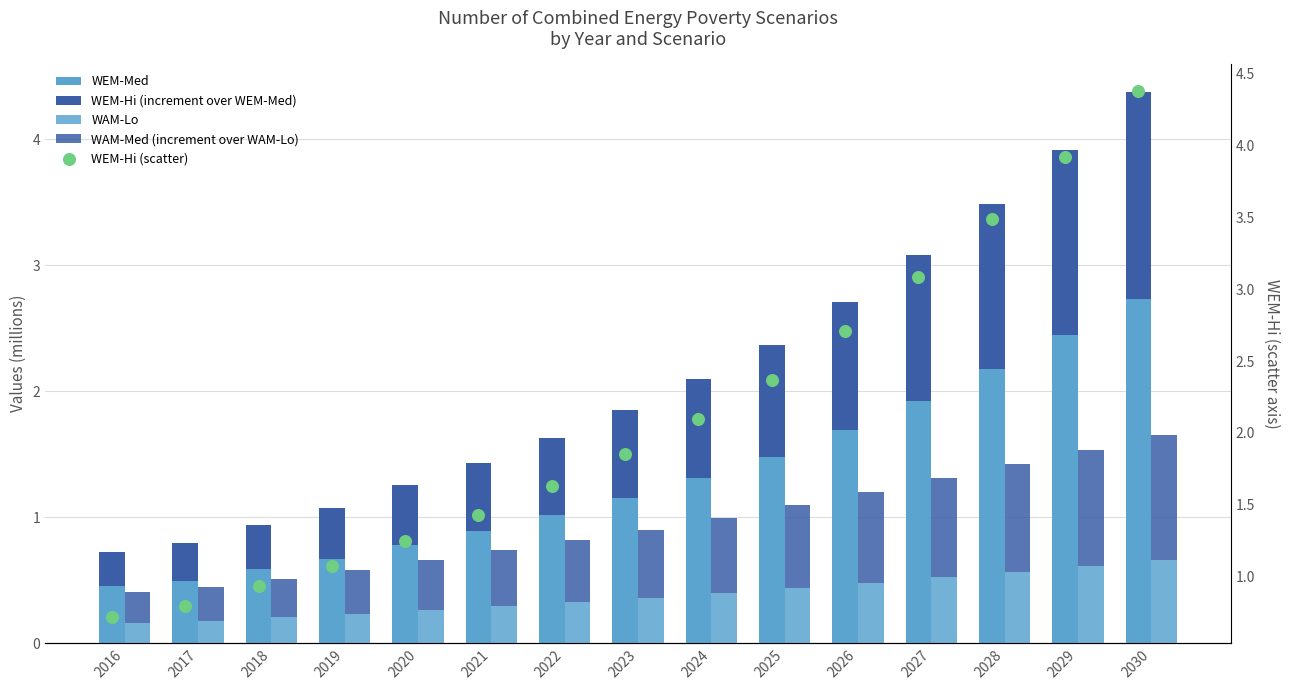

Which series has the largest total across all categories?

WEM-Hi (scatter)